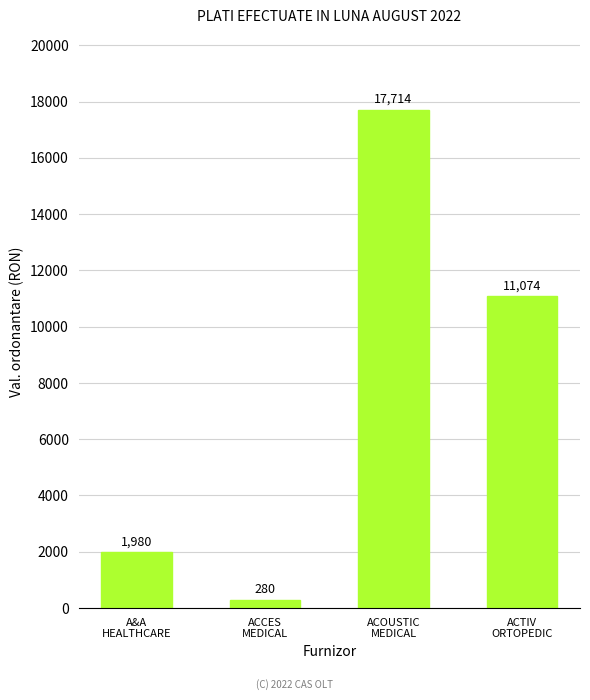

What position from the left is ACTIV
ORTOPEDIC?

4